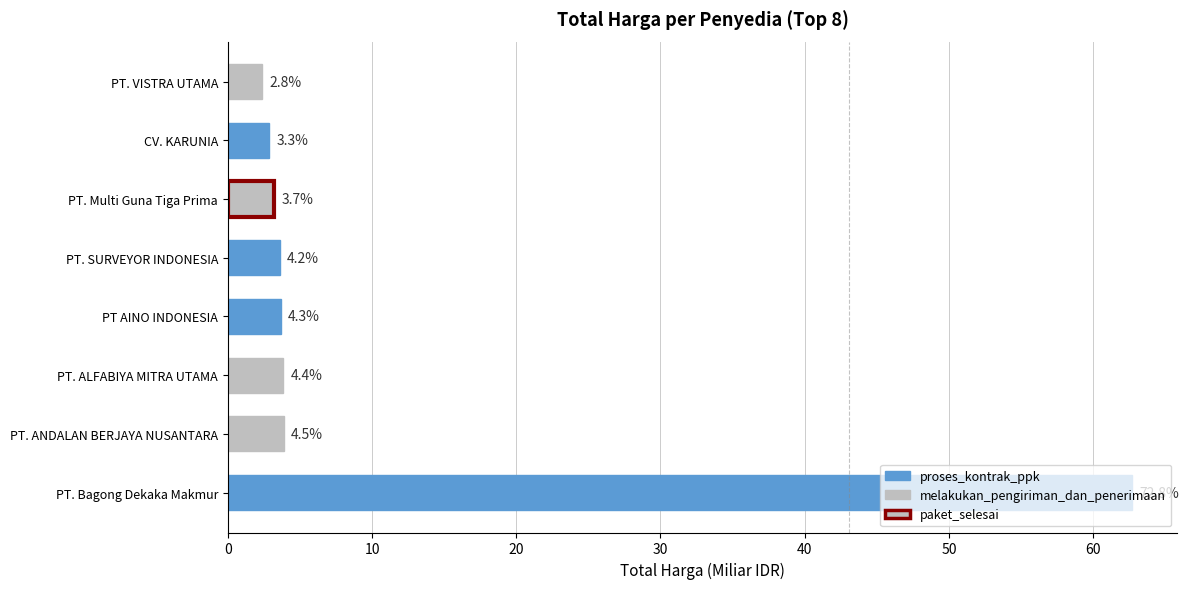

How many bars are there in total?

8